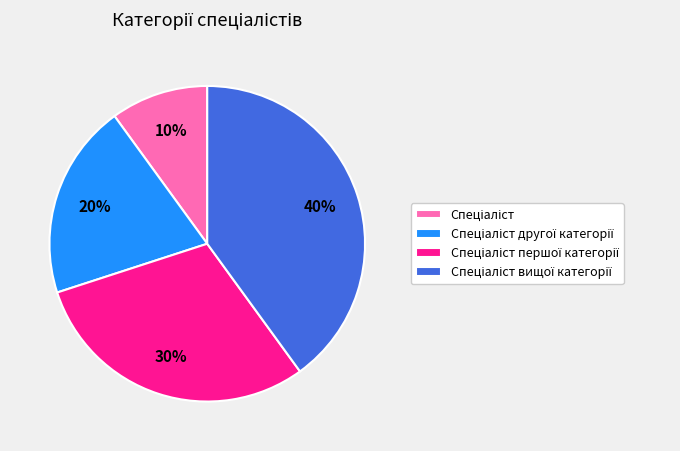

To the nearest percent, what is the average slice percentage?

25%